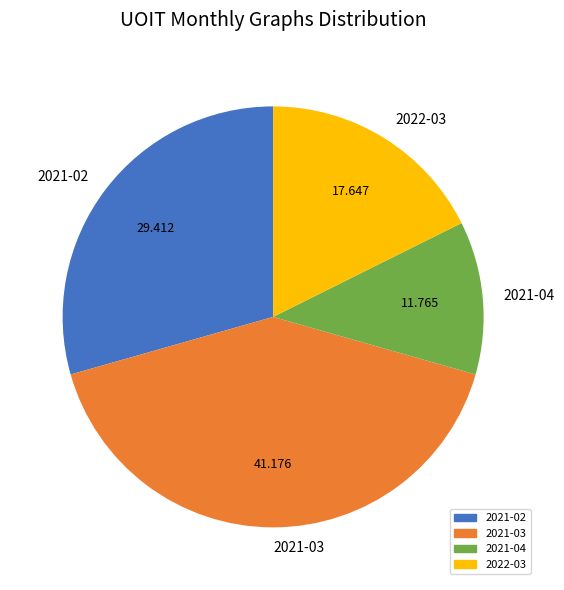

Is there a majority slice in this chart?

No